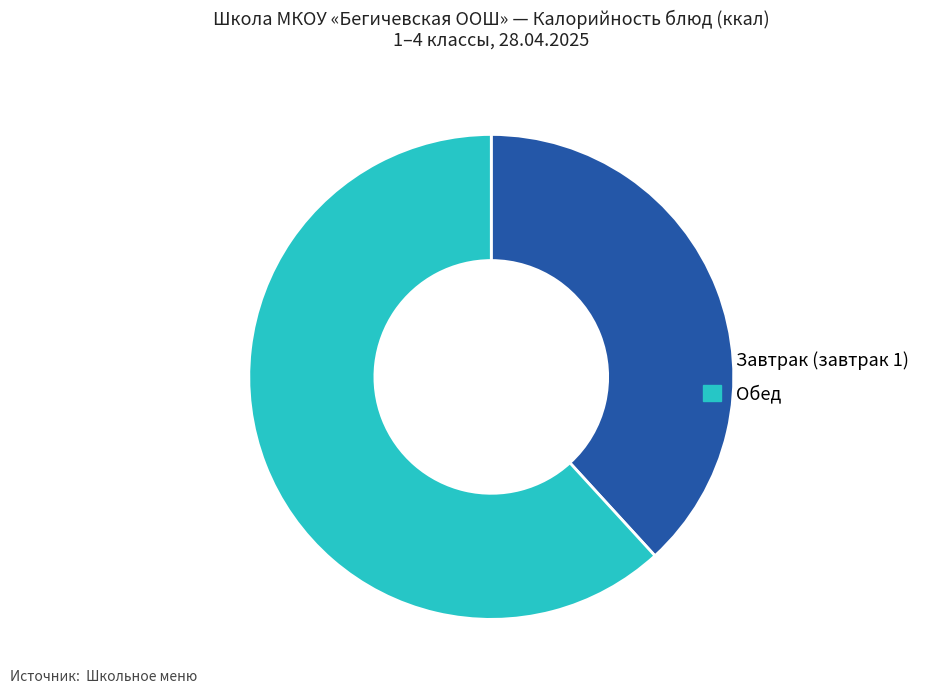

Which category has the biggest portion of the pie?

Обед